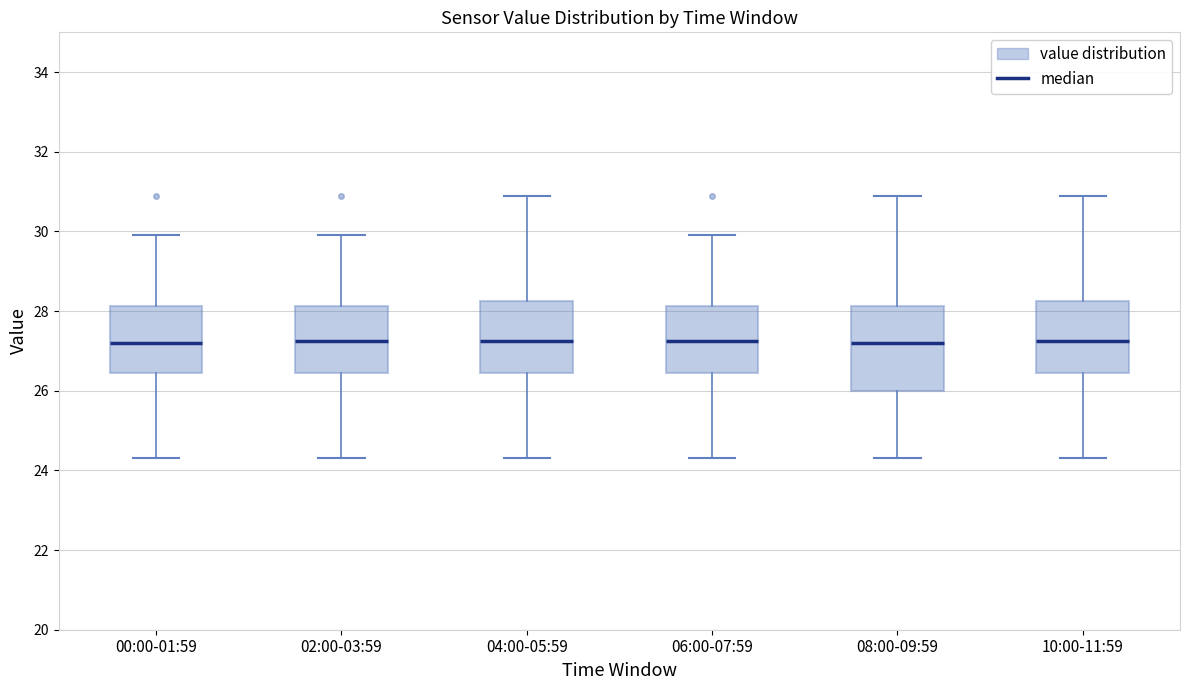

Reading left to right, transcribe this box plot: for each box, give where its median line is, the range the box spans, and where its two whiskers end, as read against the y-axis. The values are not printed on the chart, so give them approximately, as read against the axis.

00:00-01:59: median 27.2, box 26.4 to 28.2, whiskers 24.4 to 30.0
02:00-03:59: median 27.2, box 26.4 to 28.2, whiskers 24.4 to 30.0
04:00-05:59: median 27.2, box 26.4 to 28.2, whiskers 24.4 to 31.0
06:00-07:59: median 27.2, box 26.4 to 28.2, whiskers 24.4 to 30.0
08:00-09:59: median 27.2, box 26.0 to 28.2, whiskers 24.4 to 31.0
10:00-11:59: median 27.2, box 26.4 to 28.2, whiskers 24.4 to 31.0